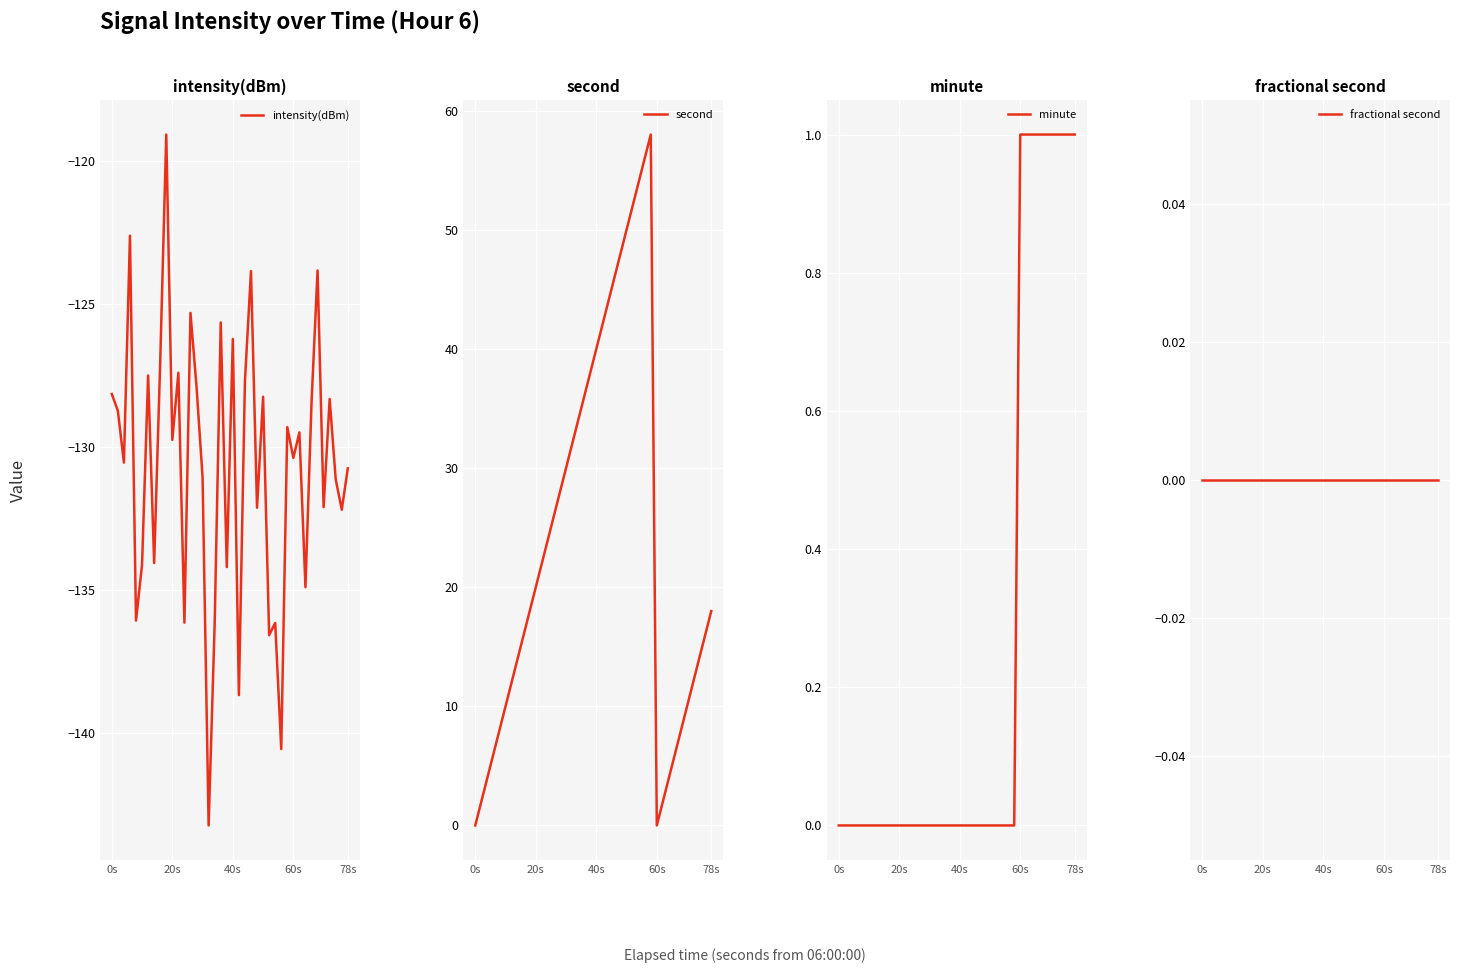

True or false: intensity(dBm) and second cross at least once.

False